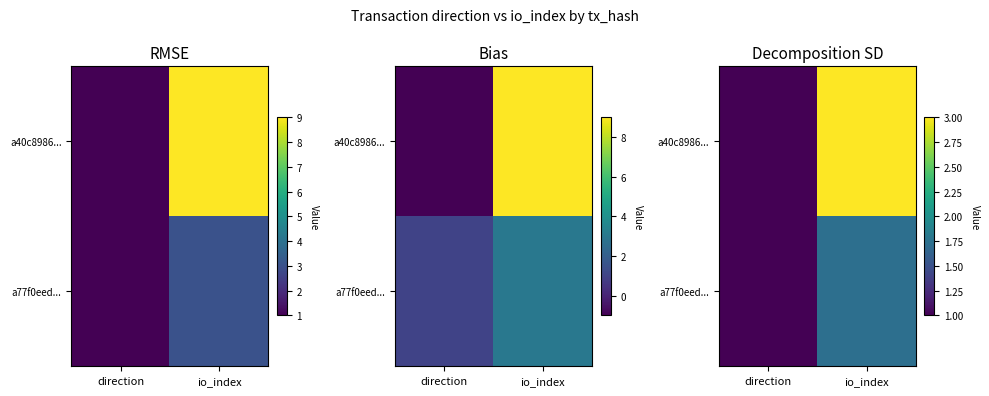

What value does the a40c8986... series have at io_index?

3.0